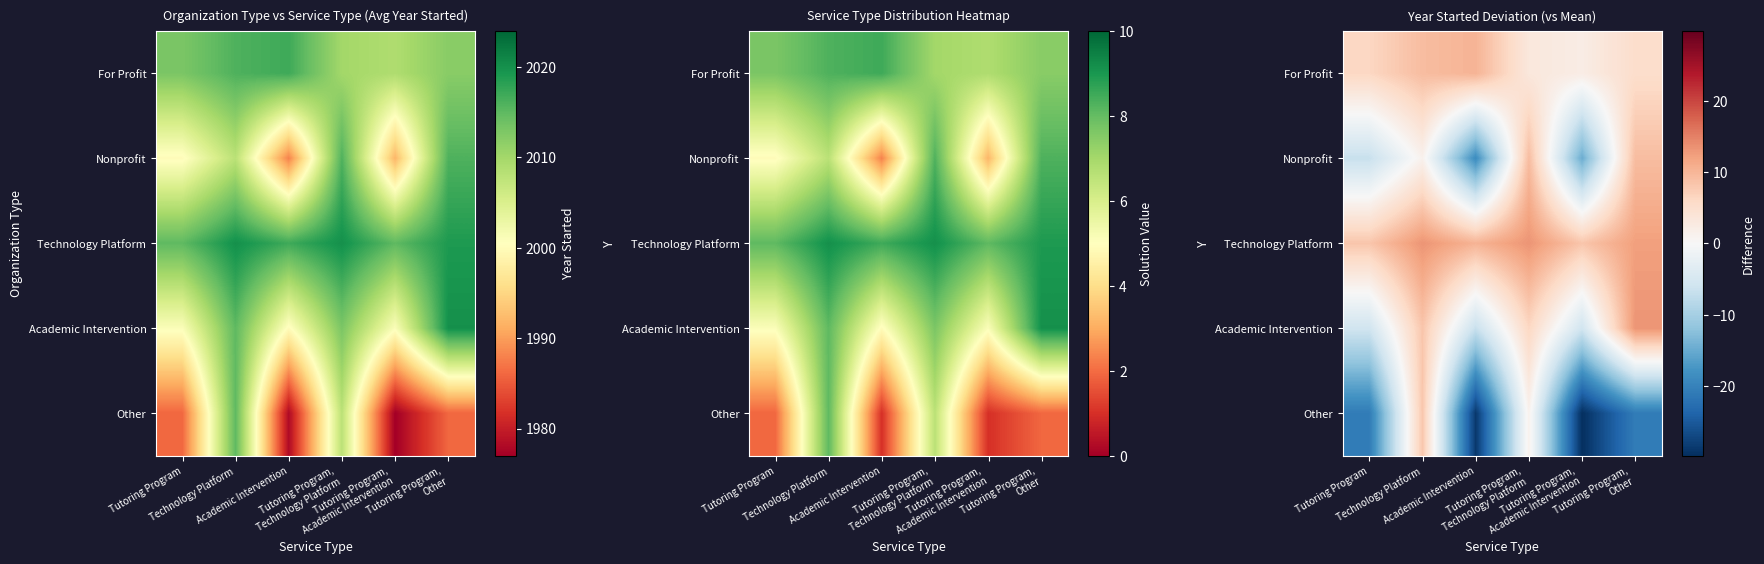

Which category has the lowest value across all series?

Tutoring Program,
Academic Intervention